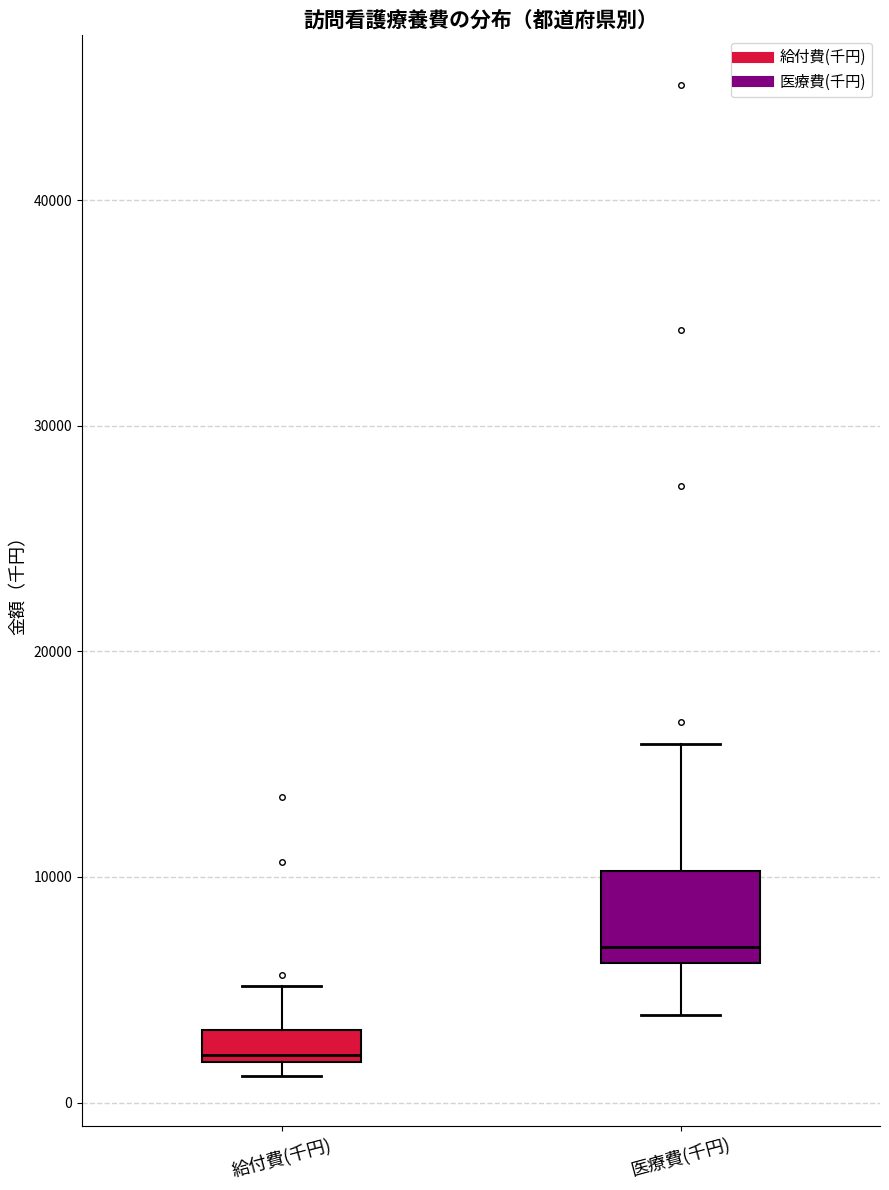

Which box has the highest median line?

医療費(千円)